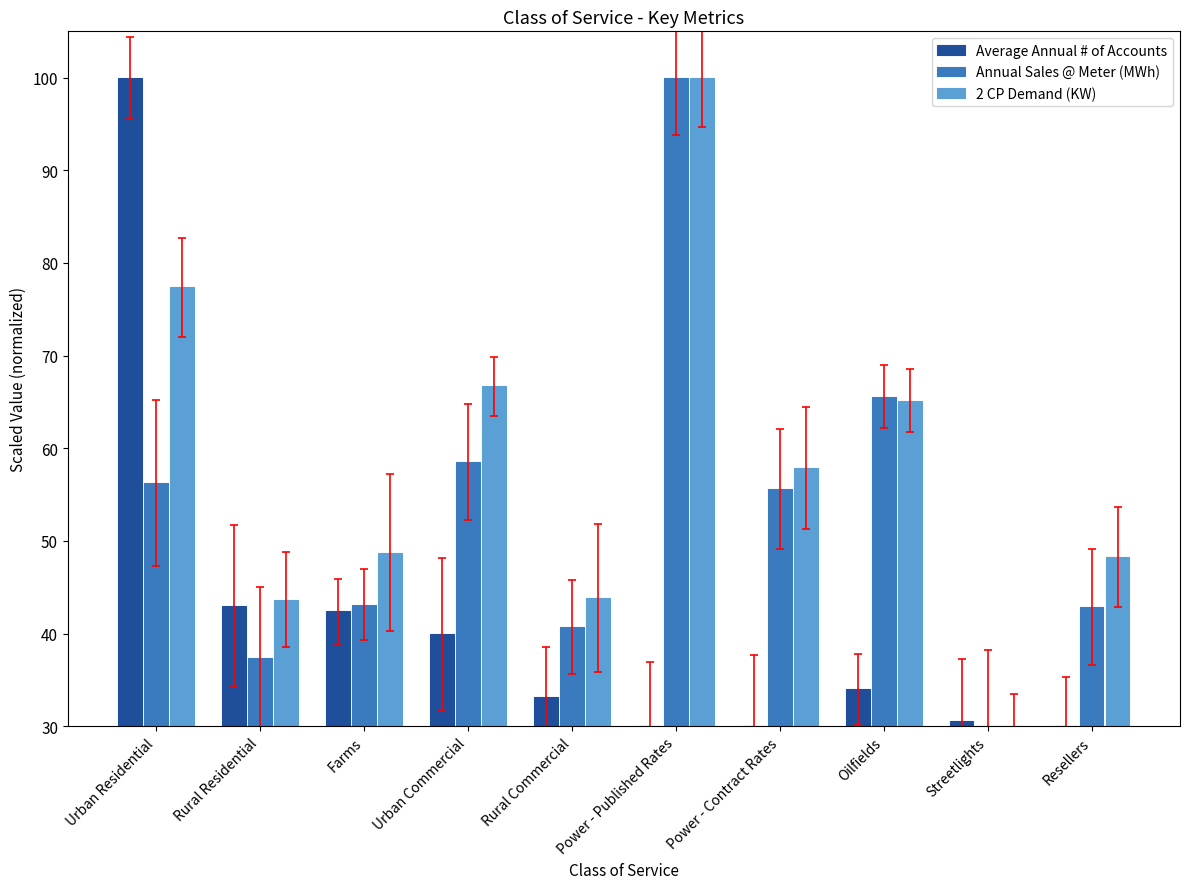

How many values in Annual Sales @ Meter (MWh) are above zero?

9